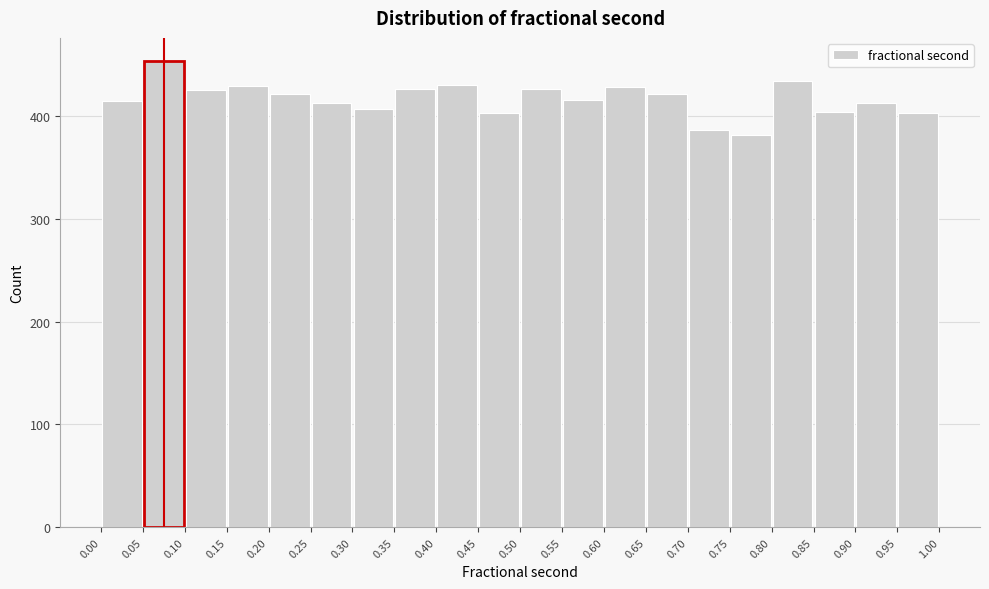

Reading left to right, list every bar in this chart as the range it spans on the x-axis followed by its height. The values are not printed on the chart, so give them approximately, as read against the axis.

0.00 to 0.05: 410
0.05 to 0.10: 450
0.10 to 0.15: 430
0.15 to 0.20: 430
0.20 to 0.25: 420
0.25 to 0.30: 410
0.30 to 0.35: 410
0.35 to 0.40: 430
0.40 to 0.45: 430
0.45 to 0.50: 400
0.50 to 0.55: 430
0.55 to 0.60: 420
0.60 to 0.65: 430
0.65 to 0.70: 420
0.70 to 0.75: 390
0.75 to 0.80: 380
0.80 to 0.85: 430
0.85 to 0.90: 400
0.90 to 0.95: 410
0.95 to 1.00: 400